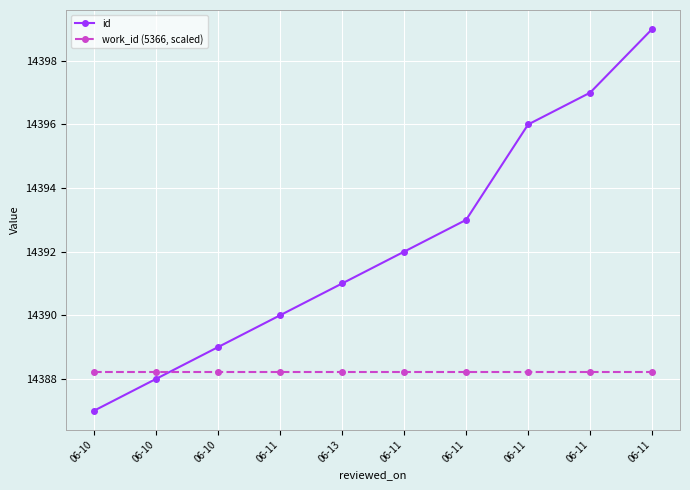

What are all the series names shown in the legend?

id, work_id (5366, scaled)